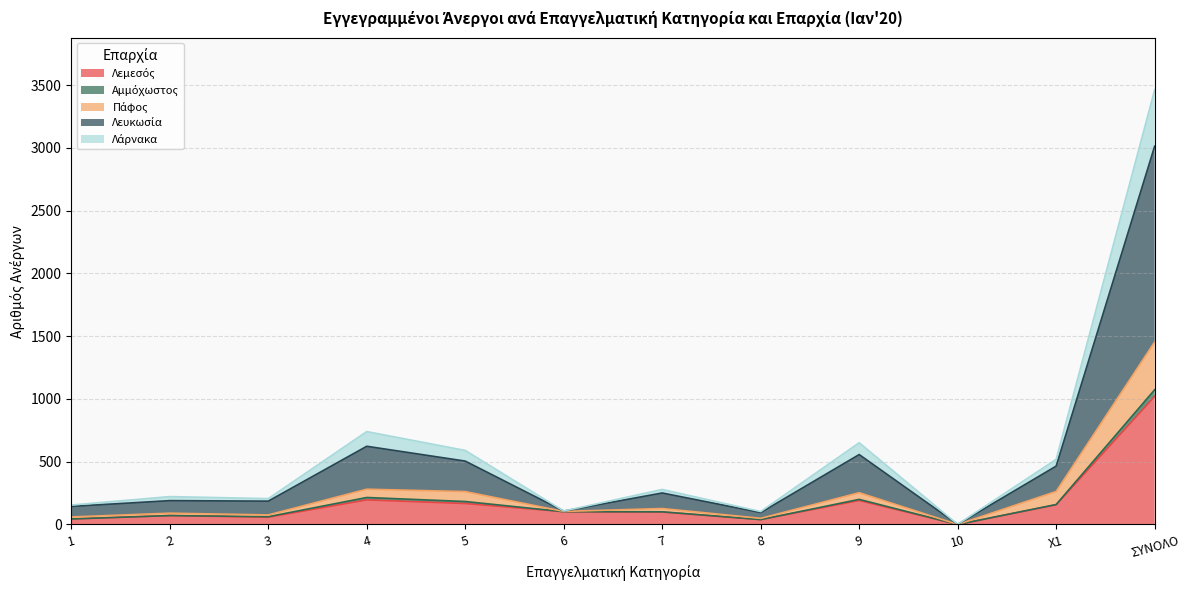

List the labels in order of Λεμεσός value, smallest first.

10, 8, 1, 3, 2, 7, 6, X1, 5, 9, 4, ΣΥΝΟΛΟ